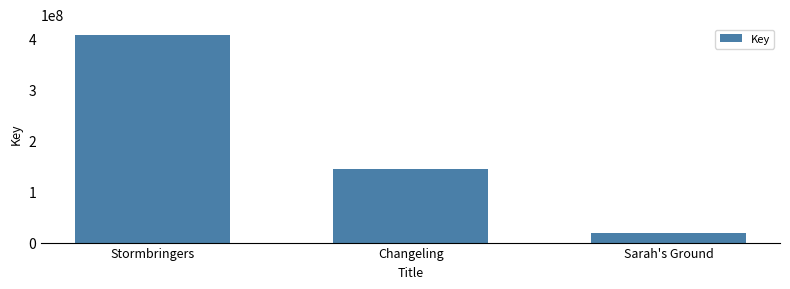

Reading left to right, transcribe all the data shown in this chart.

Stormbringers=407098975	Changeling=144462781	Sarah's Ground=19559942